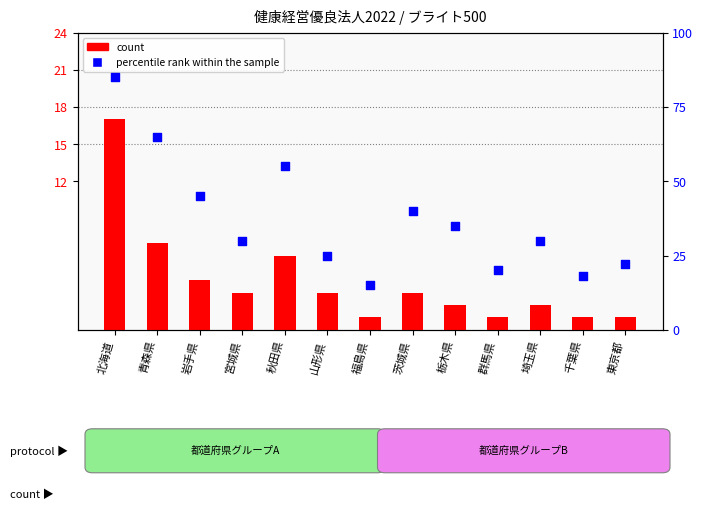

Which series contains the highest Y value?

percentile rank within the sample